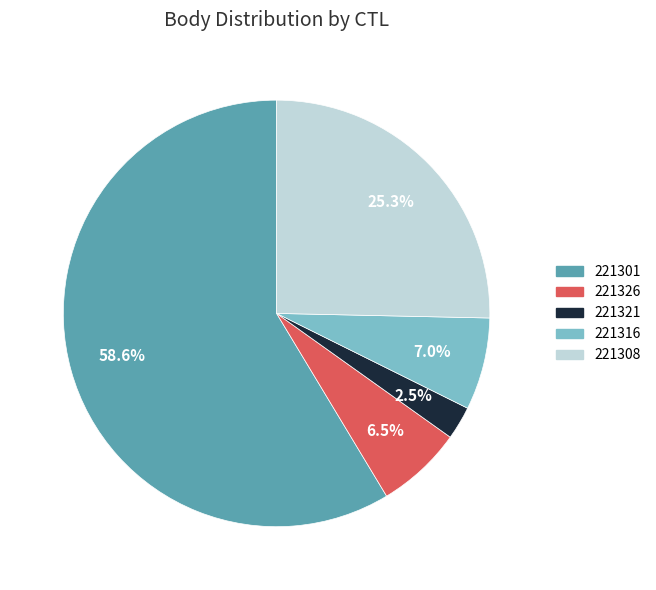

To the nearest percent, what is the difference between the 221326 and 221308 slice percentages?

19%